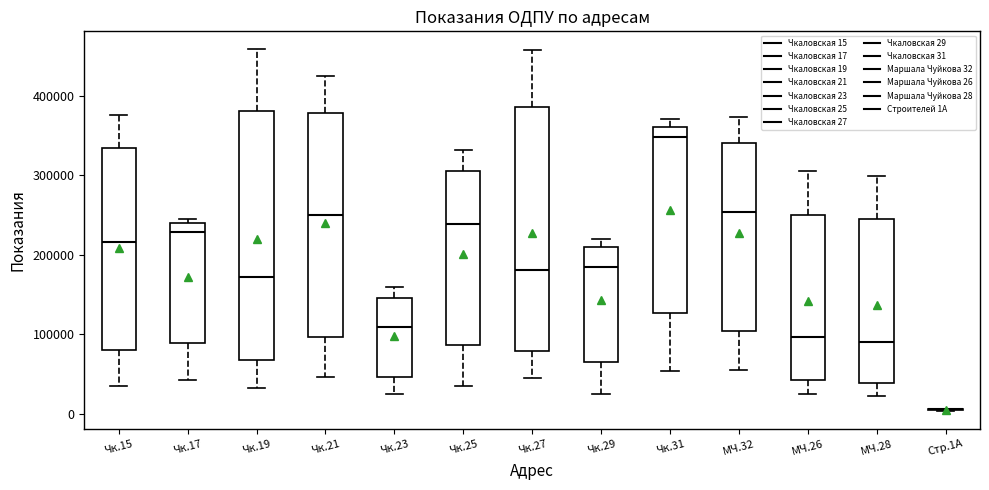

Reading left to right, transcribe this box plot: for each box, give where its median line is, the range the box spans, and where its two whiskers end, as read against the y-axis. The values are not printed on the chart, so give them approximately, as read against the axis.

Чк.15: median 220000, box 80000 to 330000, whiskers 30000 to 380000
Чк.17: median 230000, box 90000 to 240000, whiskers 40000 to 250000
Чк.19: median 170000, box 70000 to 380000, whiskers 30000 to 460000
Чк.21: median 250000, box 100000 to 380000, whiskers 50000 to 420000
Чк.23: median 110000, box 50000 to 150000, whiskers 30000 to 160000
Чк.25: median 240000, box 90000 to 310000, whiskers 40000 to 330000
Чк.27: median 180000, box 80000 to 390000, whiskers 40000 to 460000
Чк.29: median 190000, box 60000 to 210000, whiskers 20000 to 220000
Чк.31: median 350000, box 130000 to 360000, whiskers 50000 to 370000
МЧ.32: median 250000, box 100000 to 340000, whiskers 50000 to 370000
МЧ.26: median 100000, box 40000 to 250000, whiskers 30000 to 310000
МЧ.28: median 90000, box 40000 to 250000, whiskers 20000 to 300000
Стр.1А: box collapsed to a line at 10000, whiskers 0 to 10000